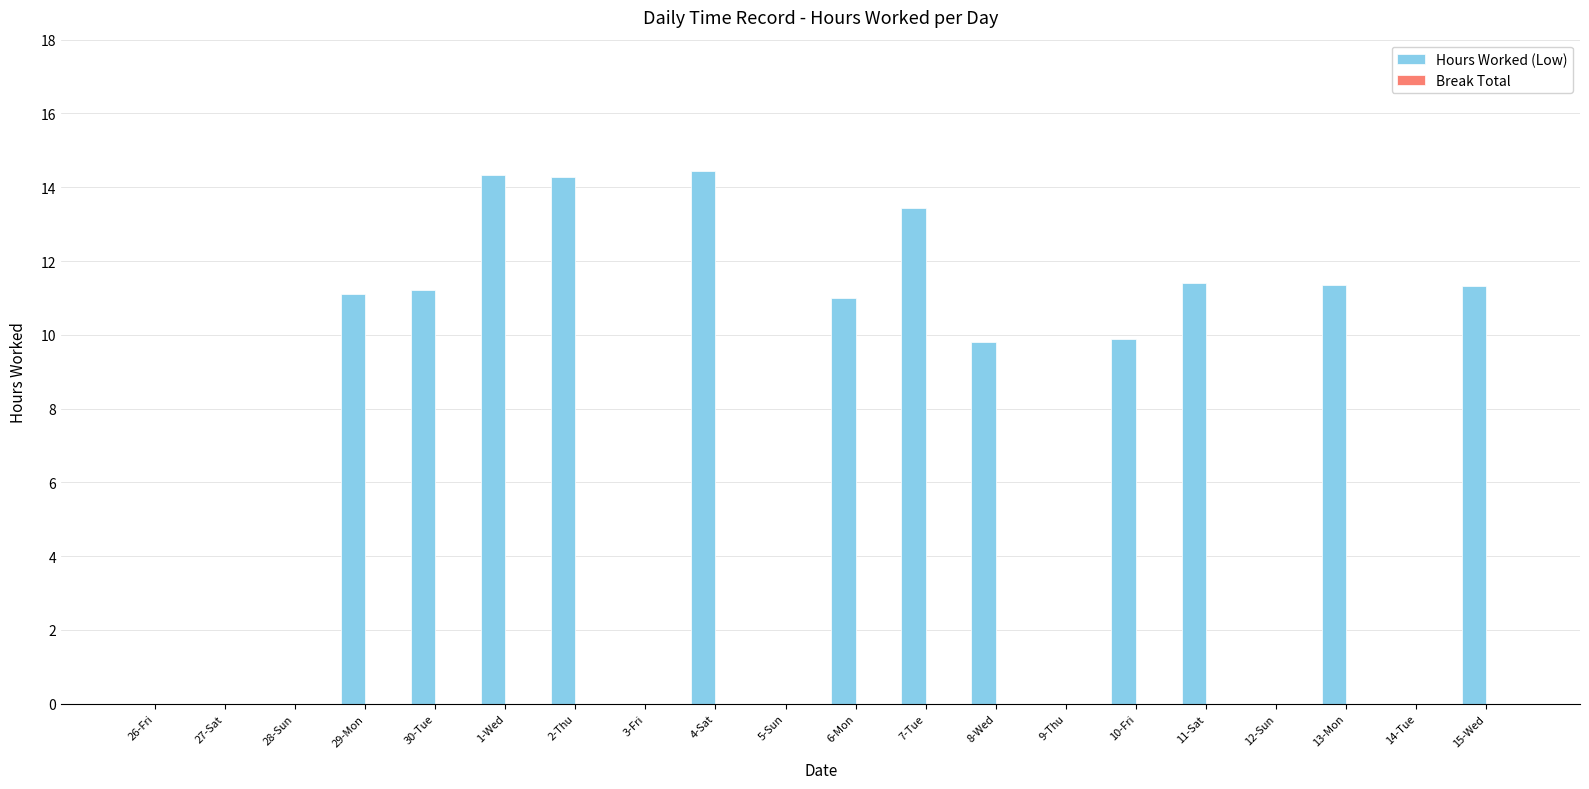

What is the sum of all values?

143.6